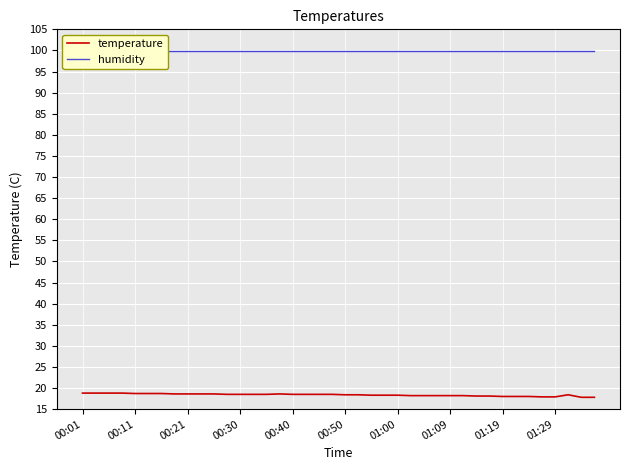

At which label does humidity reach its minimum?

00:01